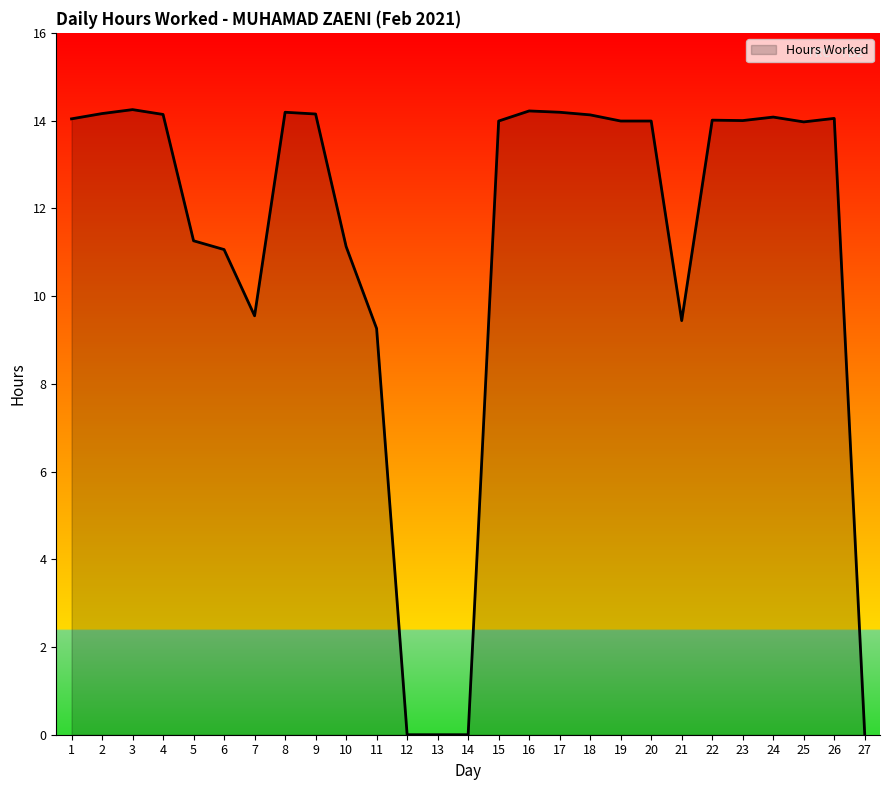

True or false: the data shows 8.8 at 15.

False